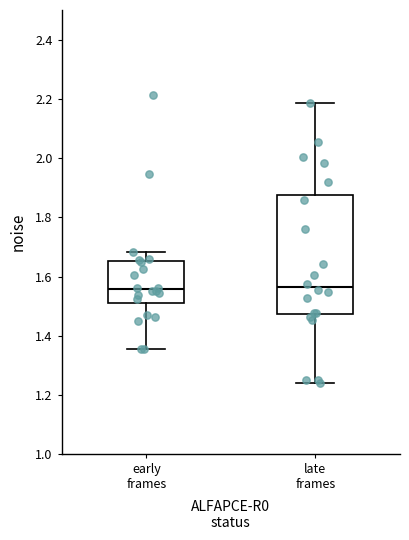

Where does the median line of the box for late frames sit on the y-axis? The values are not printed on the chart, so give them approximately, as read against the axis.

1.56